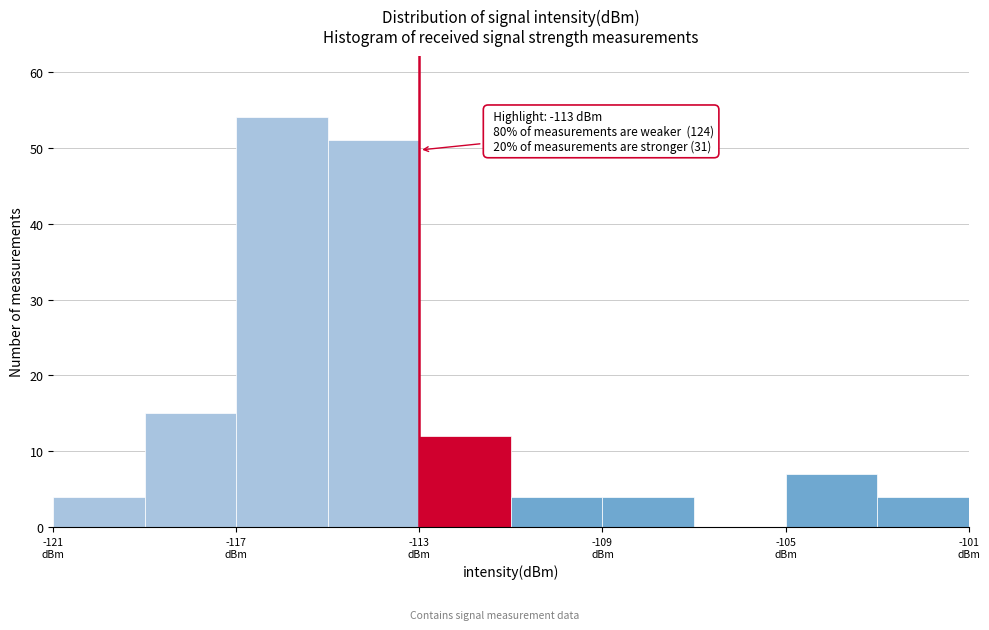

Which range on the x-axis has the tallest bar?

-117 to -115